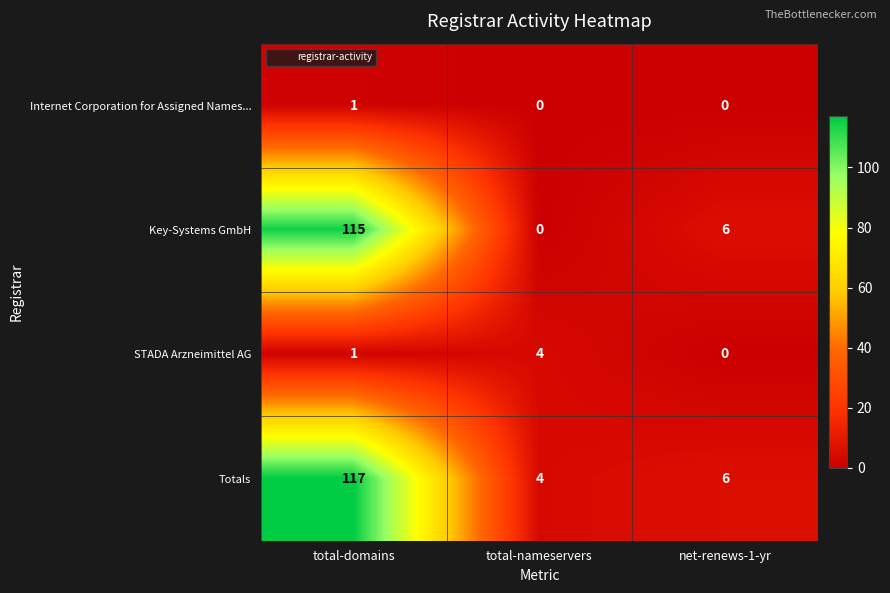

At which category is the sum across all series the highest?

total-domains